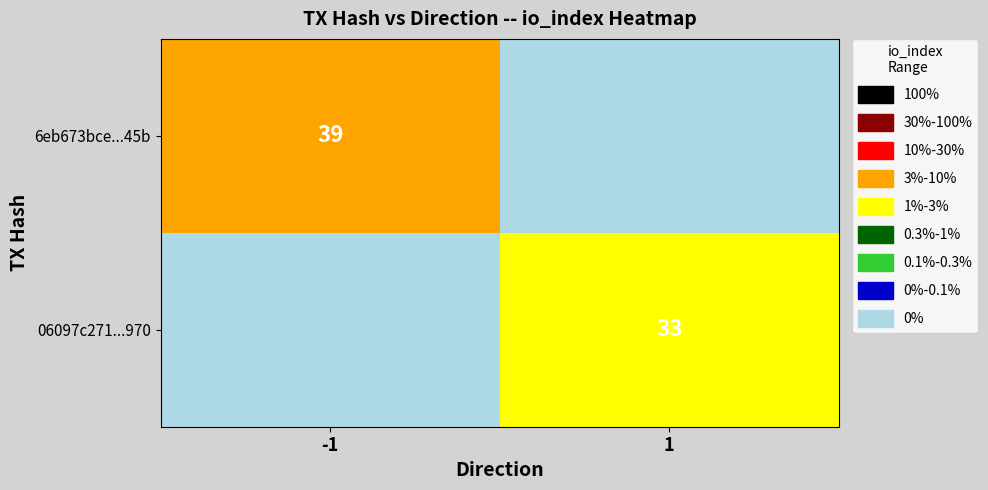

Is the value of 06097c271...970 at 1 greater than the value of 6eb673bce...45b at -1?

No